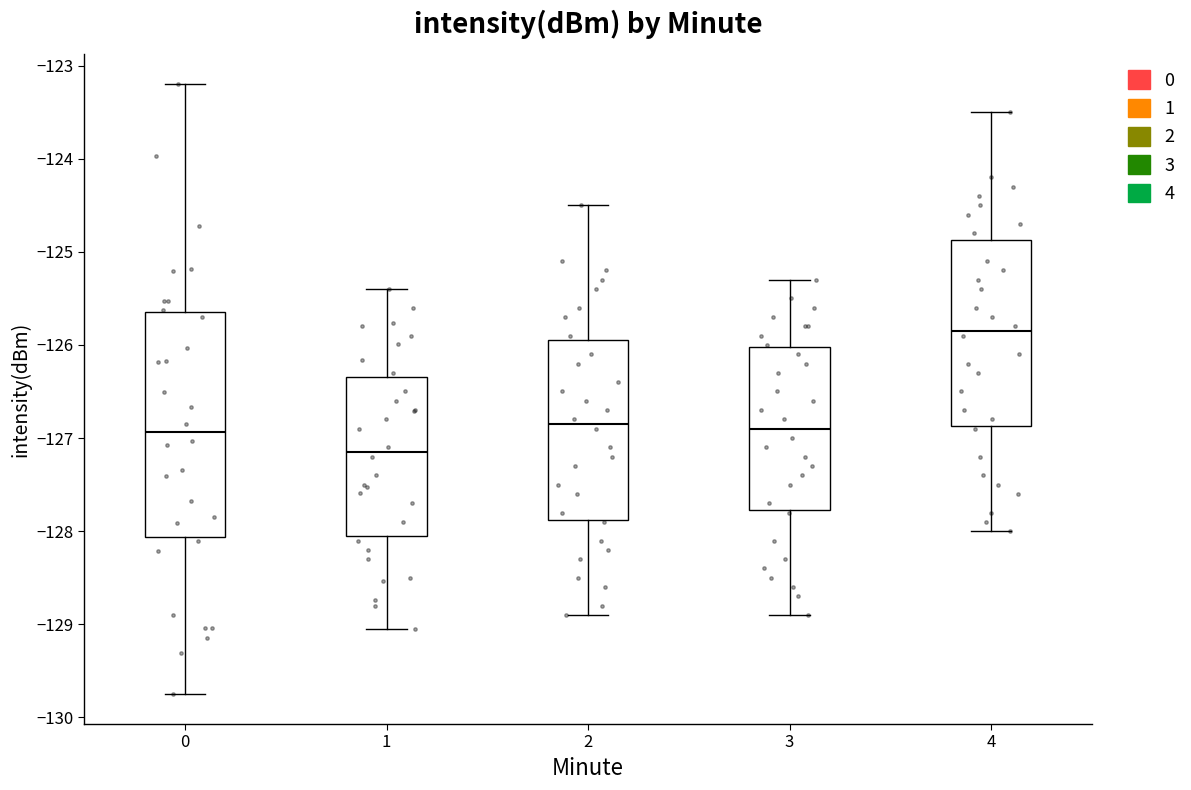

Reading left to right, read every box against the y-axis: the position of its median line, the range the box covers, and the ends of its whiskers. The values are not printed on the chart, so give them approximately, as read against the axis.

0: median -126.9, box -128.1 to -125.6, whiskers -129.7 to -123.2
1: median -127.1, box -128.0 to -126.3, whiskers -129.1 to -125.4
2: median -126.8, box -127.9 to -125.9, whiskers -128.9 to -124.5
3: median -126.9, box -127.8 to -126.0, whiskers -128.9 to -125.3
4: median -125.8, box -126.9 to -124.9, whiskers -128.0 to -123.5